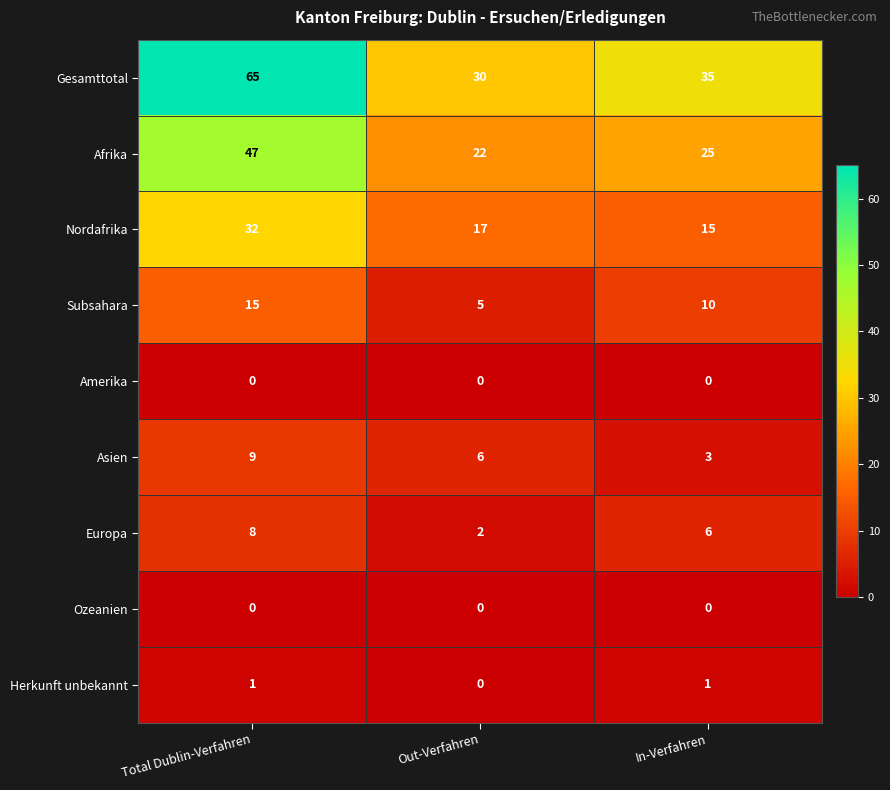

Which series has the largest total across all categories?

Gesamttotal